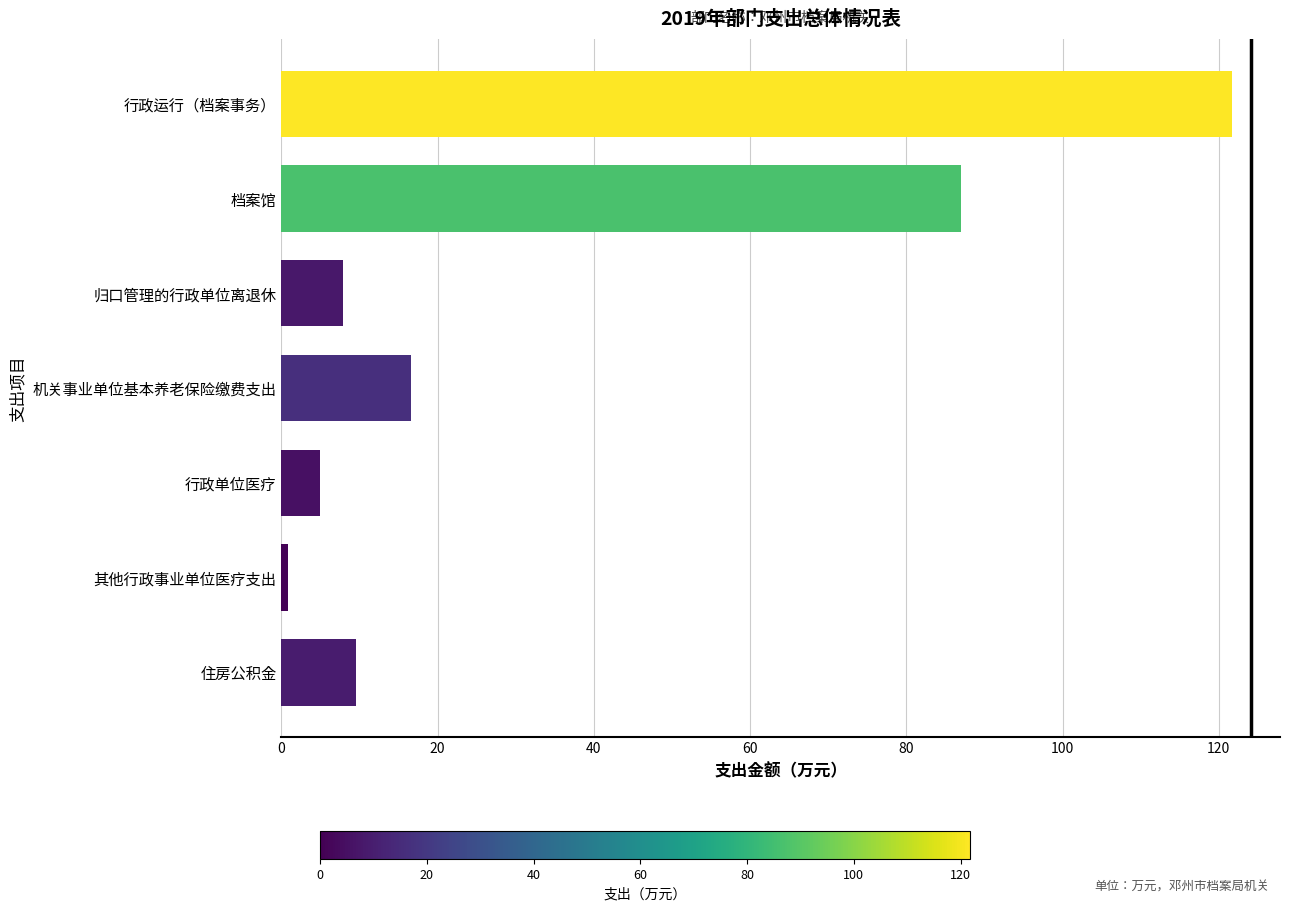

List the labels in order of value, smallest first.

其他行政事业单位医疗支出, 行政单位医疗, 归口管理的行政单位离退休, 住房公积金, 机关事业单位基本养老保险缴费支出, 档案馆, 行政运行（档案事务）